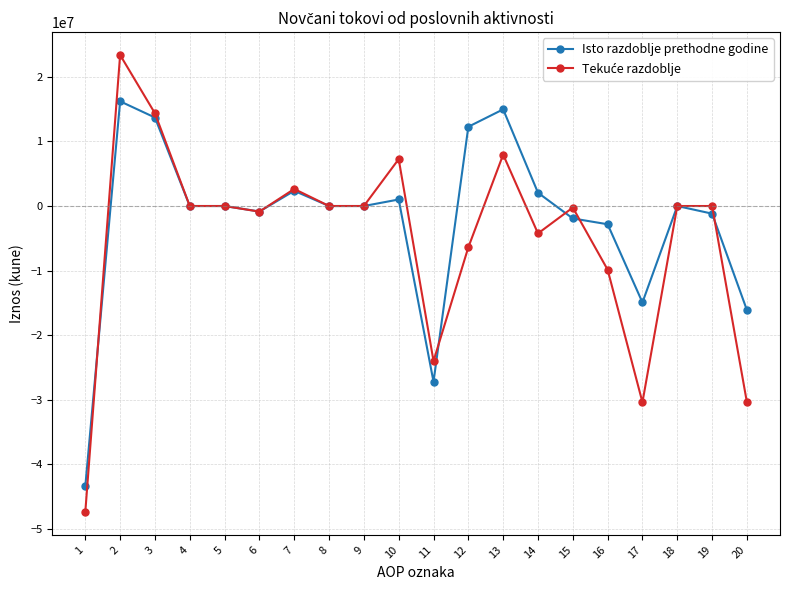

What is the maximum value for Isto razdoblje prethodne godine?

16223123